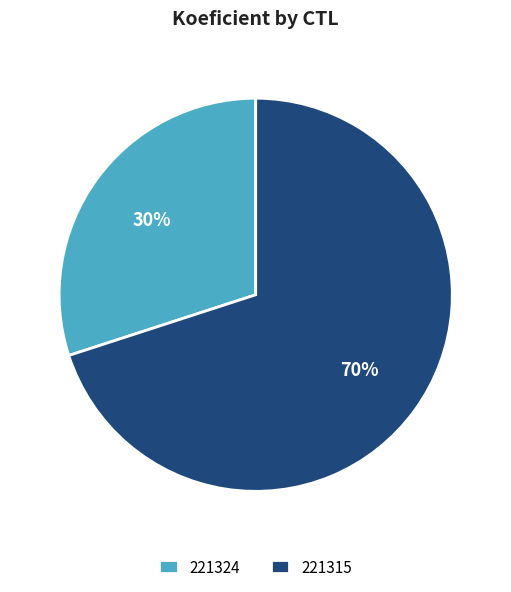

The 221315 slice represents 70% of the pie. True or false?

True